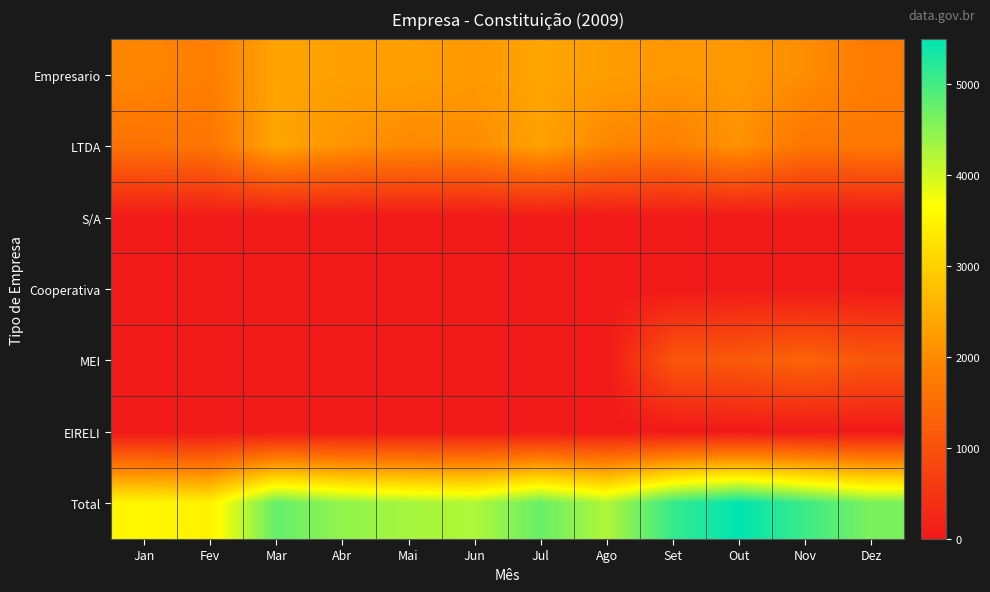

Reading left to right, list all the values displayed in this chart.

Empresario: Jan=1939	Fev=1807	Mar=2359	Abr=2316	Mai=2306	Jun=2199	Jul=2385	Ago=2270	Set=2167	Out=2200	Nov=2037	Dez=1757
LTDA: Jan=1605	Fev=1653	Mar=2386	Abr=2123	Mai=1971	Jun=2009	Jul=2332	Ago=1937	Set=1826	Out=2117	Nov=1665	Dez=1711
S/A: Jan=4	Fev=5	Mar=7	Abr=4	Mai=4	Jun=5	Jul=11	Ago=6	Set=5	Out=2	Nov=4	Dez=7
Cooperativa: Jan=10	Fev=9	Mar=12	Abr=7	Mai=12	Jun=12	Jul=10	Ago=14	Set=10	Out=15	Nov=12	Dez=12
MEI: Jan=0	Fev=0	Mar=0	Abr=0	Mai=0	Jun=0	Jul=0	Ago=0	Set=1089	Out=1161	Nov=1340	Dez=1115
EIRELI: Jan=0	Fev=0	Mar=0	Abr=0	Mai=0	Jun=0	Jul=0	Ago=0	Set=0	Out=0	Nov=0	Dez=0
Total: Jan=3560	Fev=3478	Mar=4770	Abr=4451	Mai=4297	Jun=4230	Jul=4742	Ago=4230	Set=5100	Out=5497	Nov=5063	Dez=4615